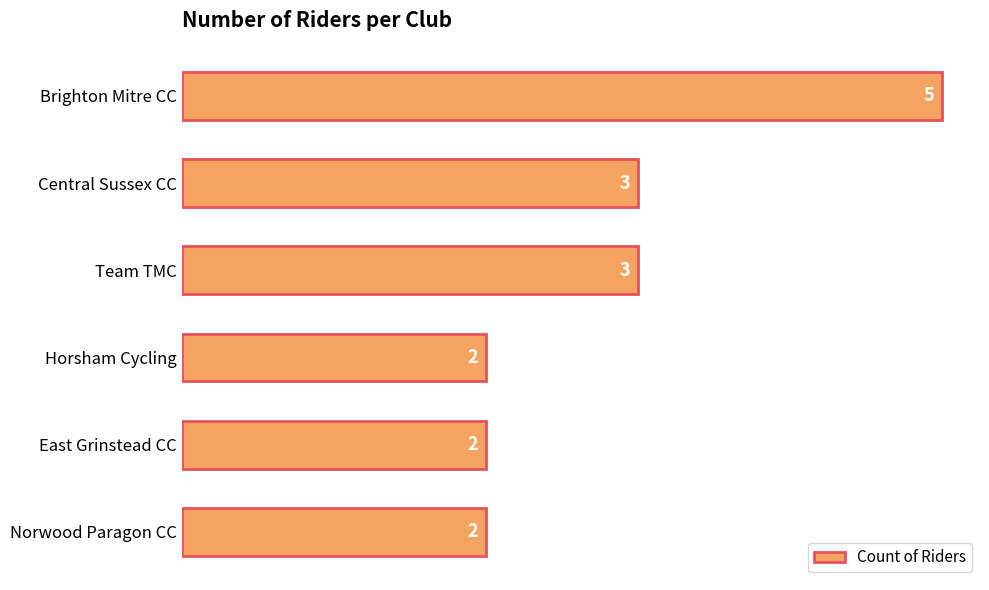

Count the values in the range 2 to 3.

5